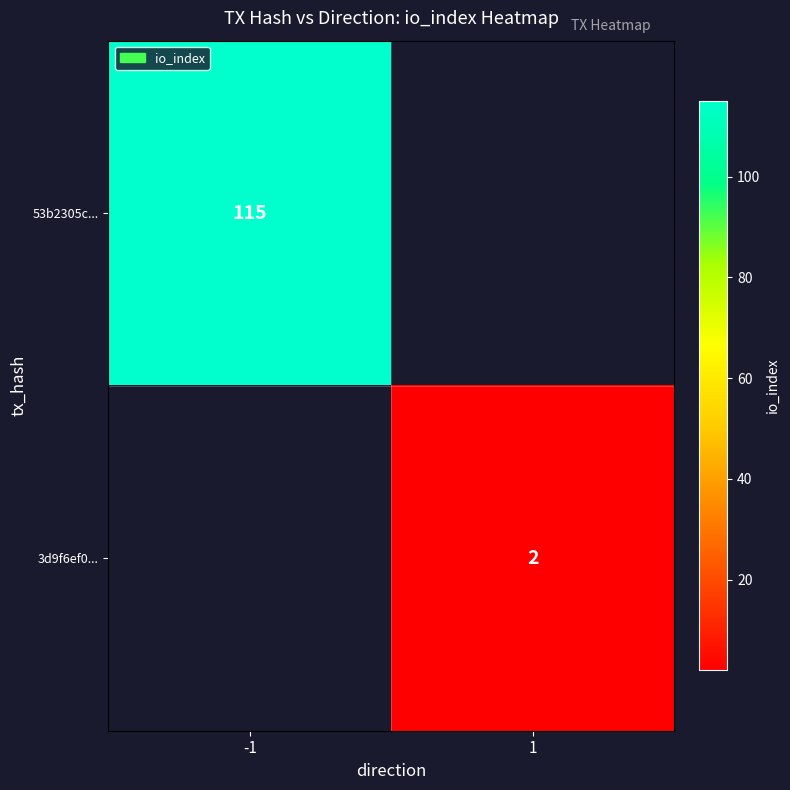

Is the value of 3d9f6ef0... at 1 greater than the value of 53b2305c... at -1?

No